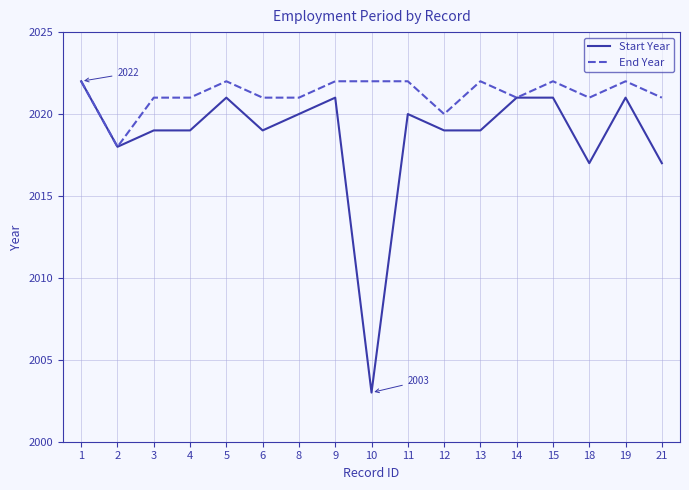

The Start Year series shows 2017 at 21. True or false?

True